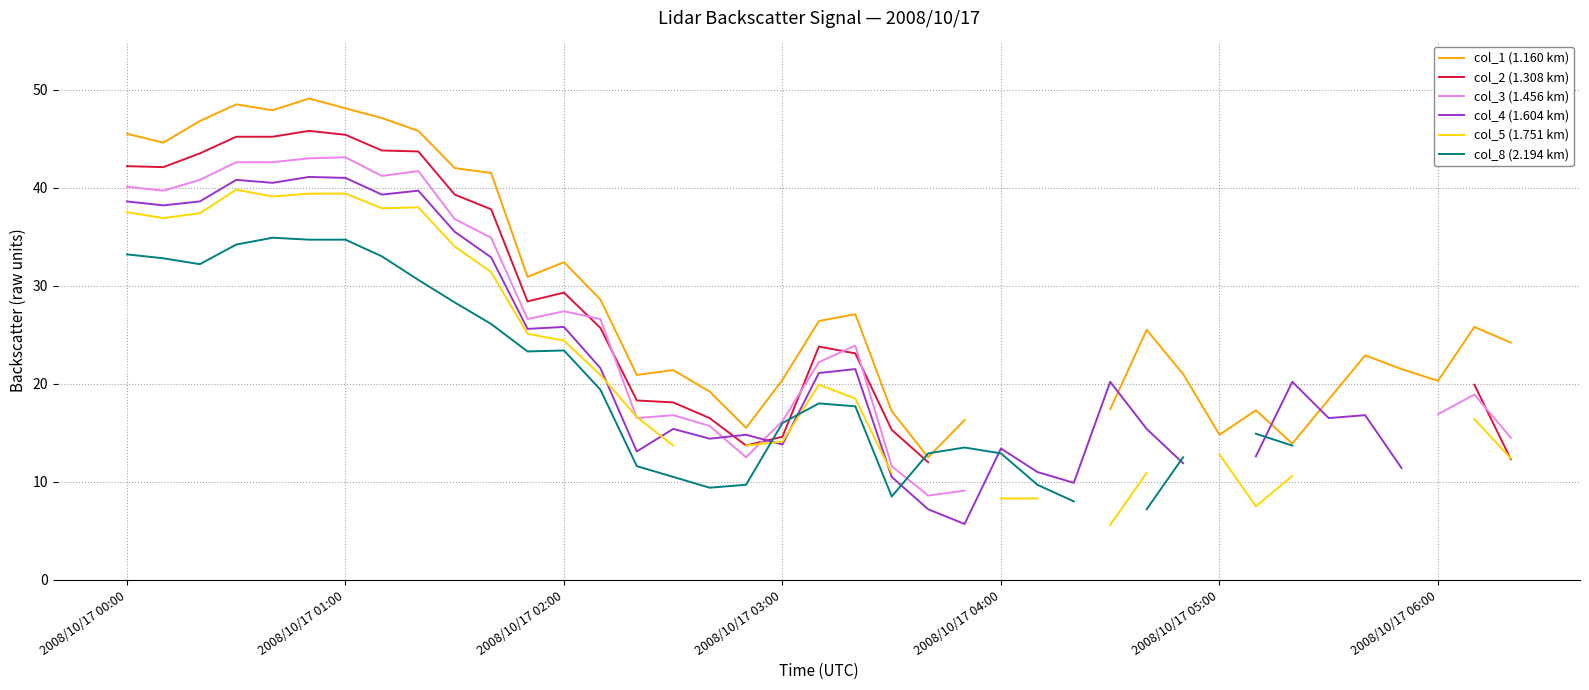

True or false: col_1 (1.160 km) and col_5 (1.751 km) cross at least once.

False